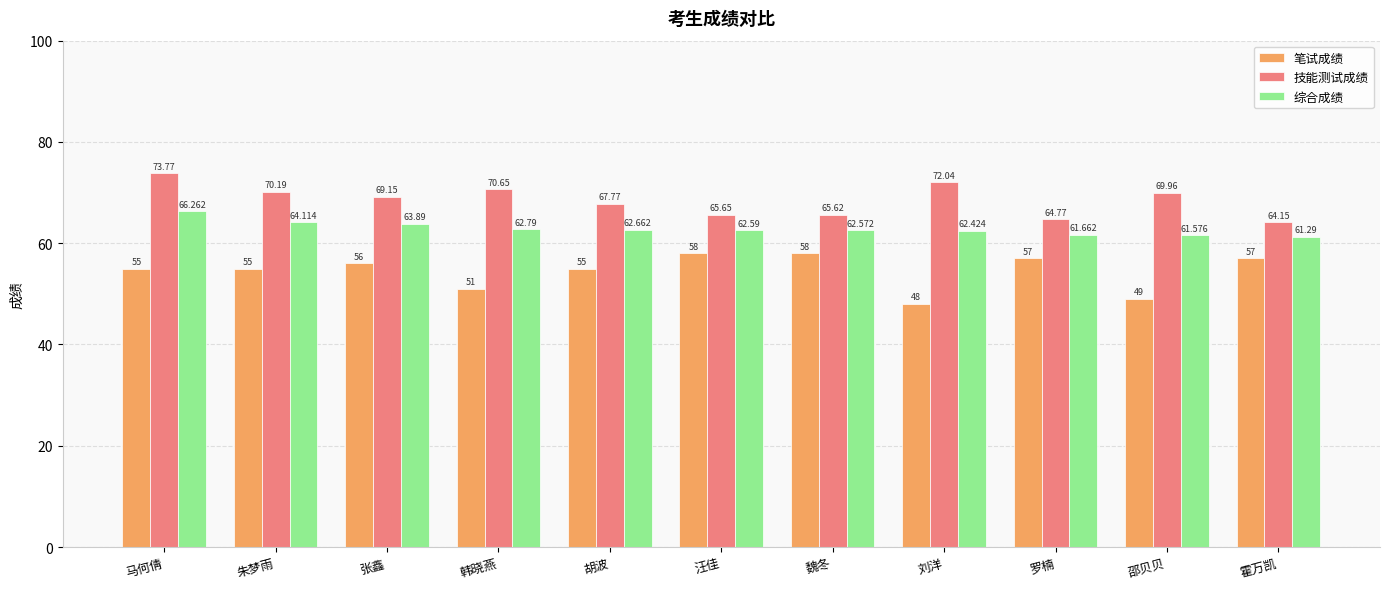

Are the bars grouped side by side (vs. stacked)?

Yes